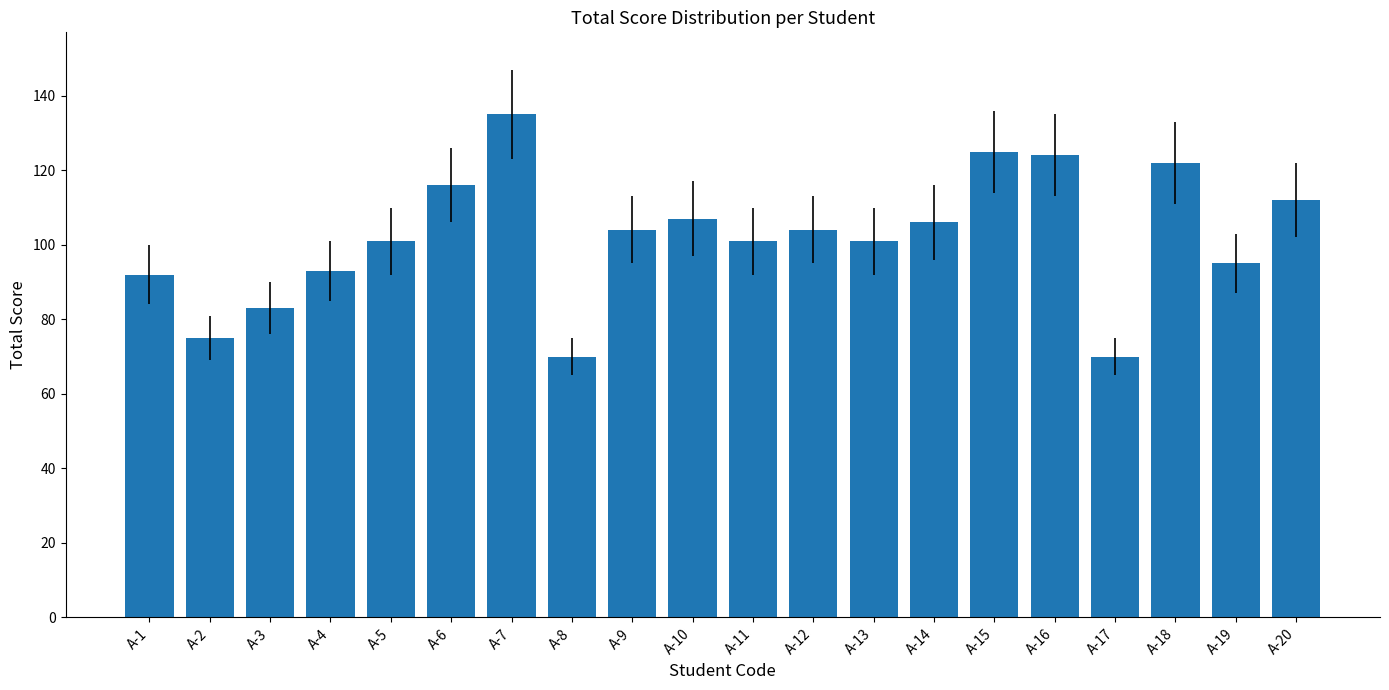

What is the sum of all values?

2036